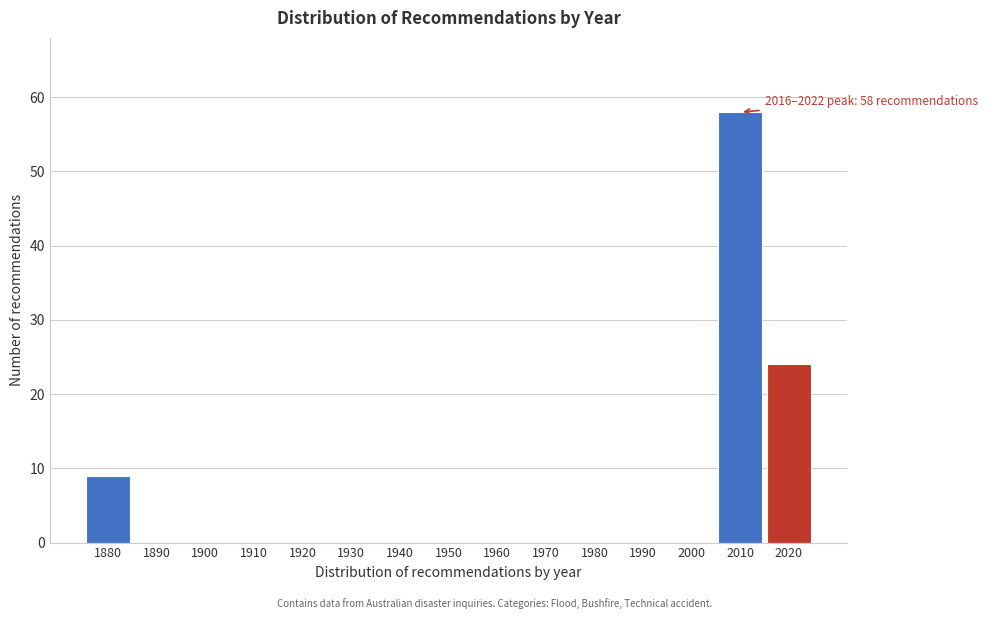

Reading left to right, what are all the values shown in this chart?

1880=9	1890=0	1900=0	1910=0	1920=0	1930=0	1940=0	1950=0	1960=0	1970=0	1980=0	1990=0	2000=0	2010=58	2020=24